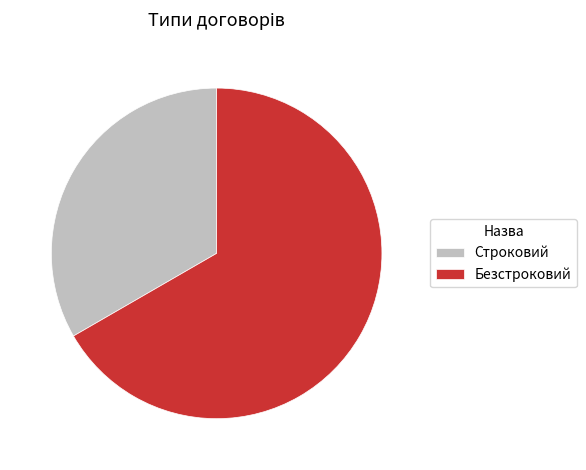

Rank the categories by value from lowest to highest.

Строковий, Безстроковий